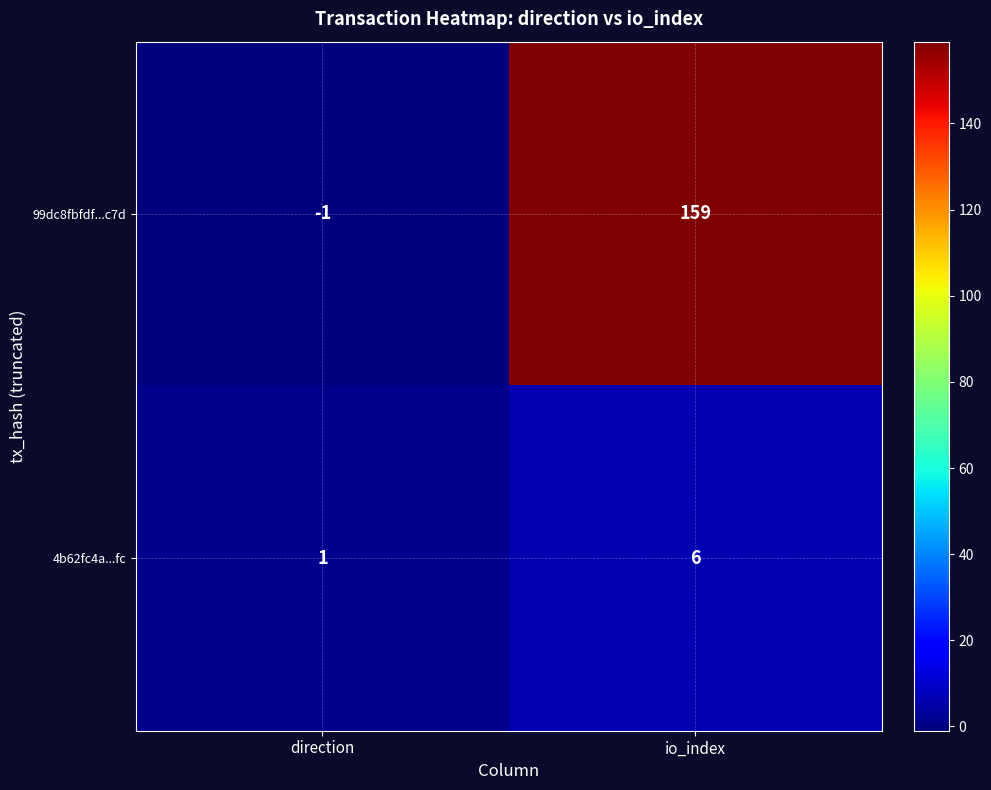

The value of 99dc8fbfdf...c7d at direction is -1. True or false?

True